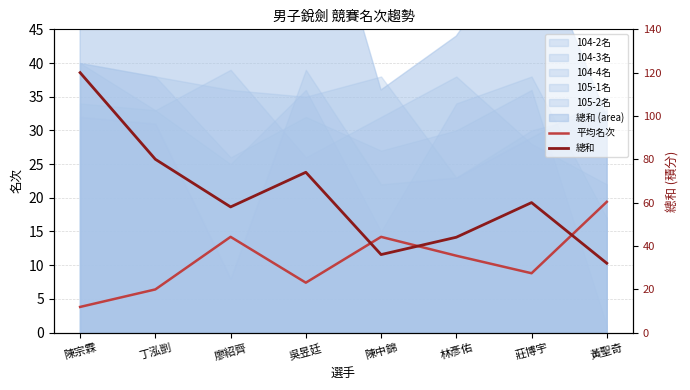

At which category does the chart reach its minimum across all series?

陳宗霖